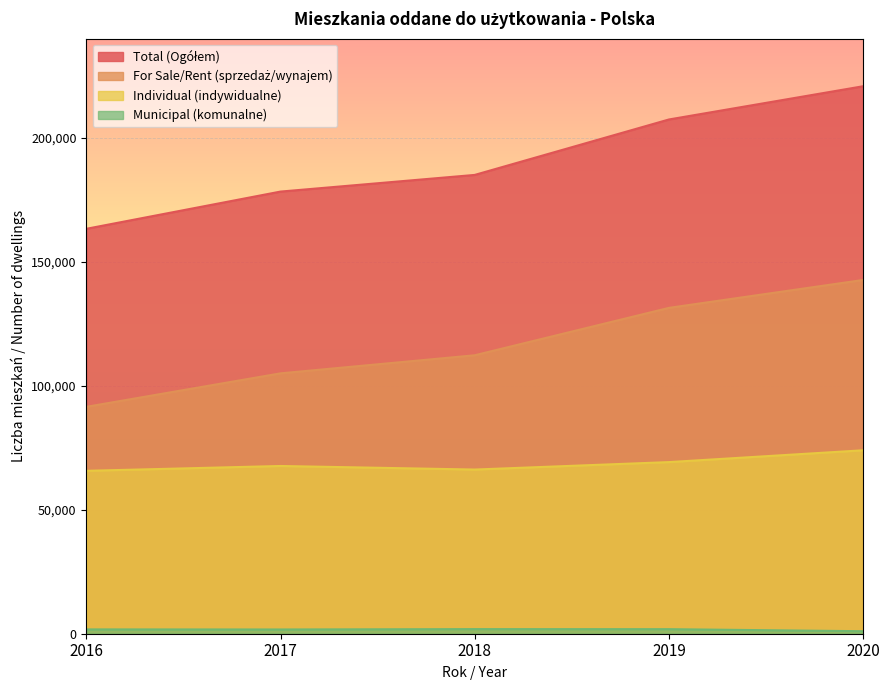

List the series in order of their overall mean, lowest first.

Municipal (komunalne), Individual (indywidualne), For Sale/Rent (sprzedaż/wynajem), Total (Ogółem)